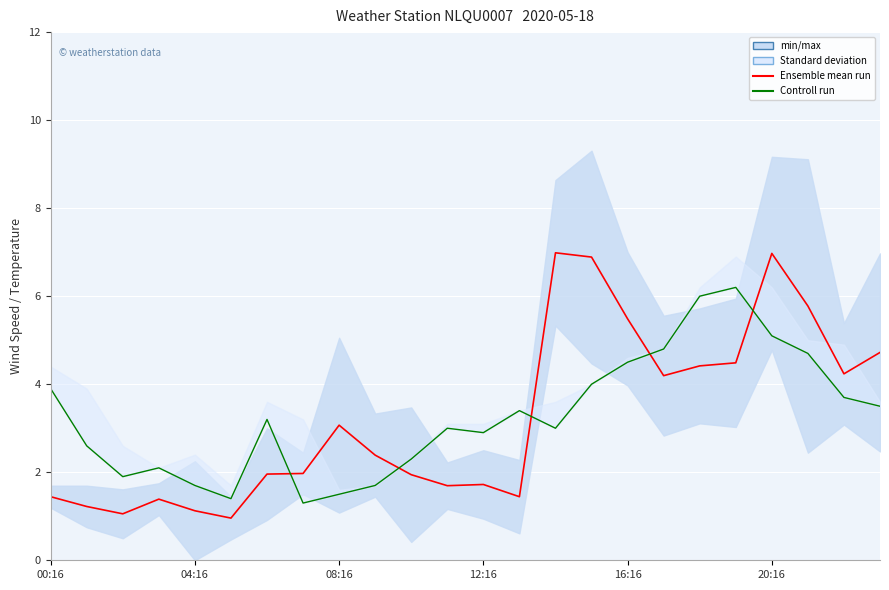

Is it true that Ensemble mean run equals 3.4 at 10?

False